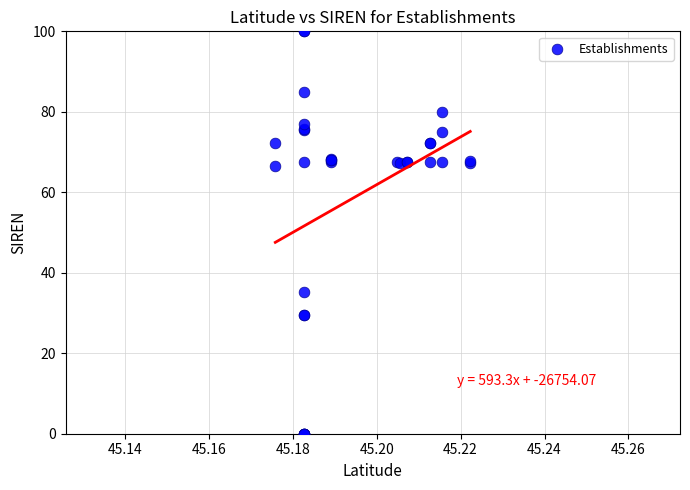

What Y value in the scatter plot is closest to 50?

35.3